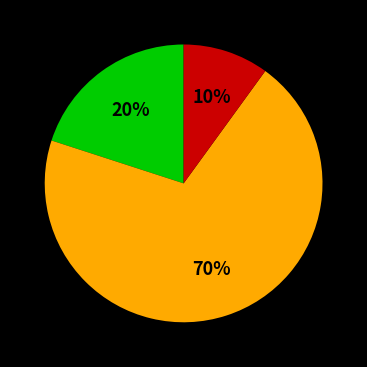

How many slices are in this pie chart?

3